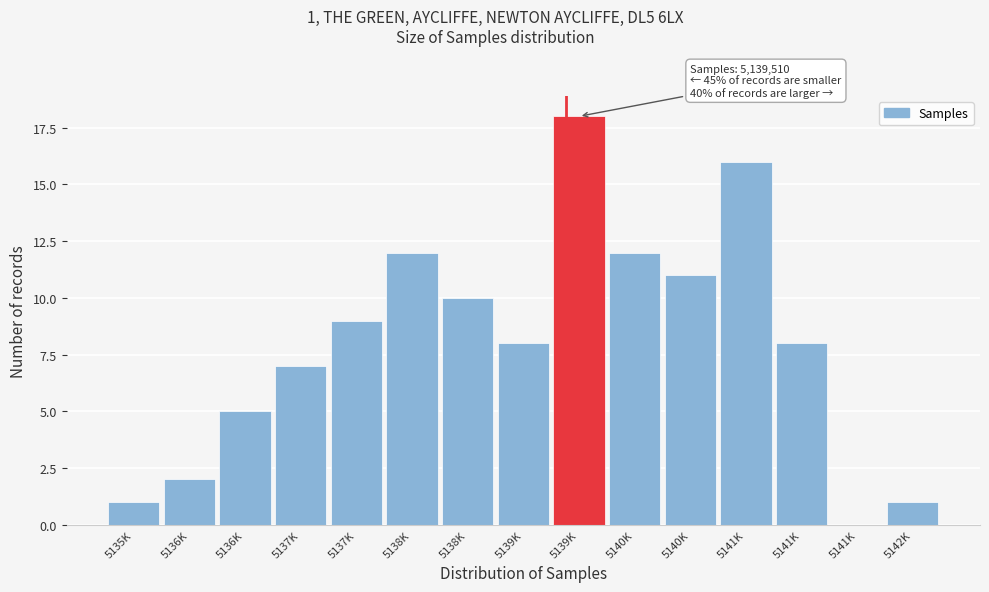

How many series are shown in this chart?

1